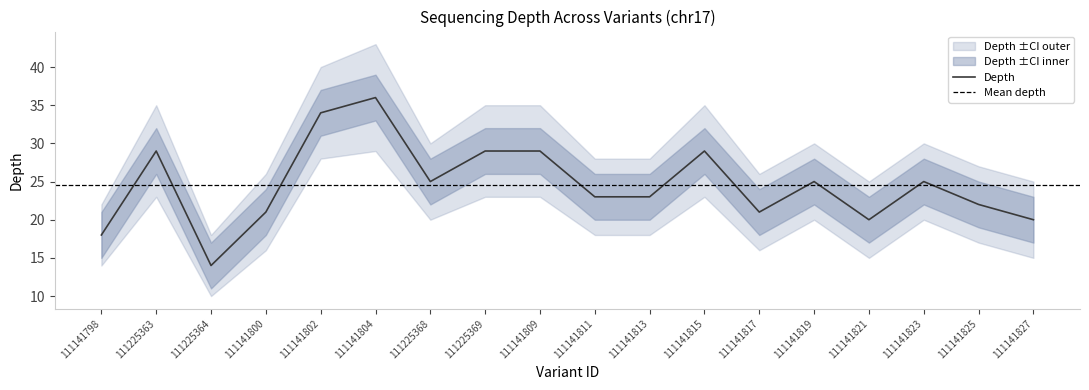

True or false: the data has more than 0 interior local peaks.

True